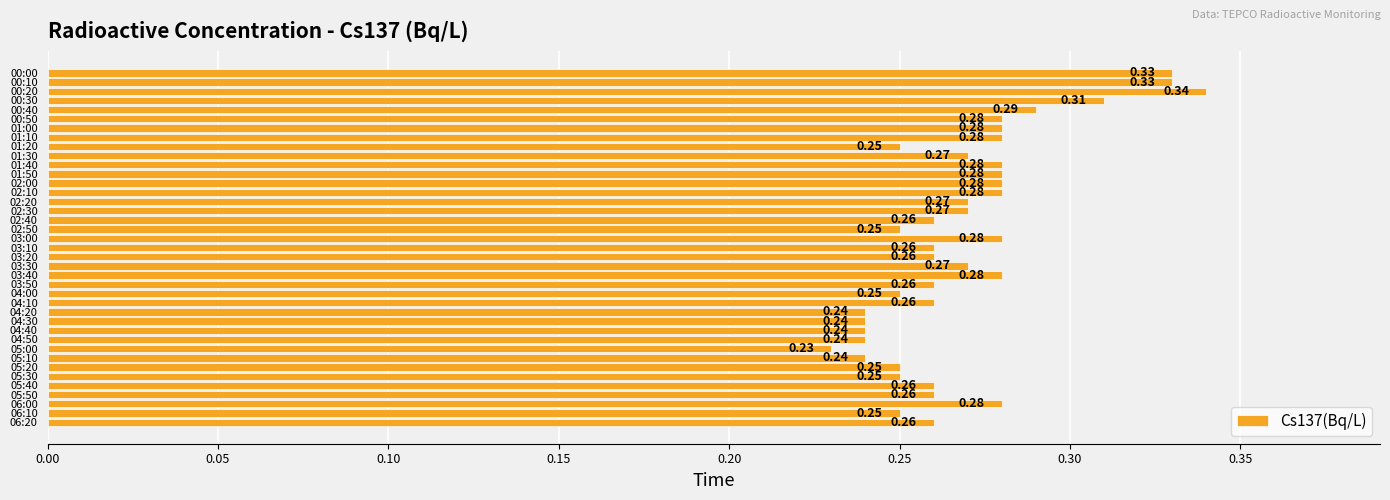

Which has a higher value, 05:30 or 05:50?

05:50